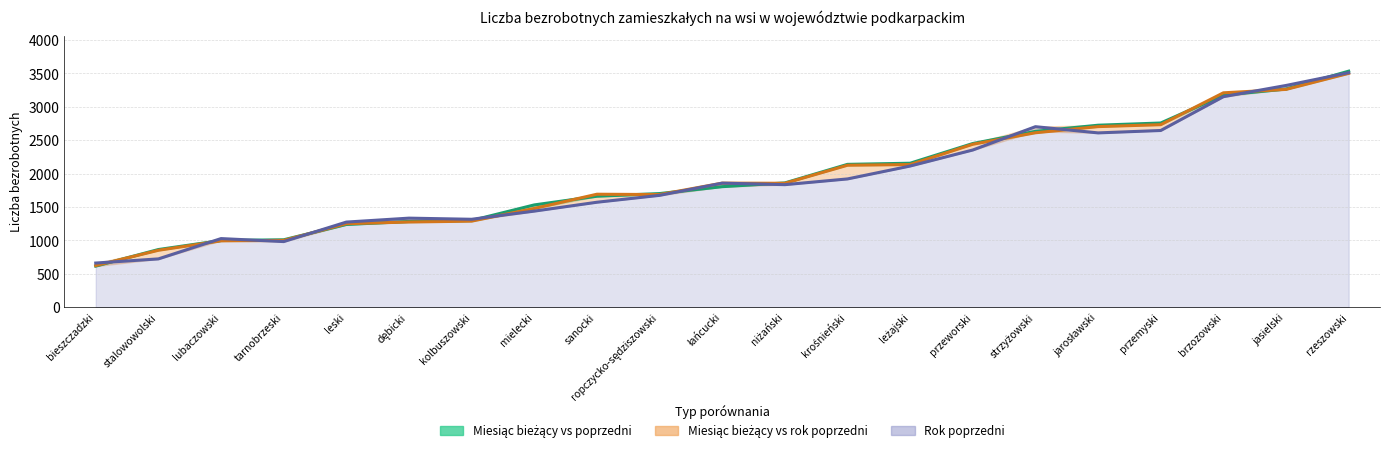

What is the value of the Bezrobotni (miesiąc poprzedni) point at the 4th from the left?

1000